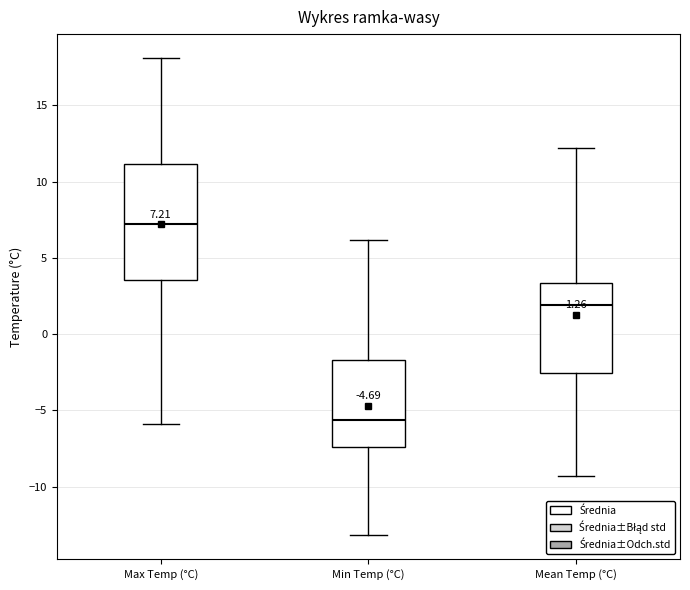

Comparing the boxes themselves (not the whiskers), which one is the tallest?

Max Temp (°C)